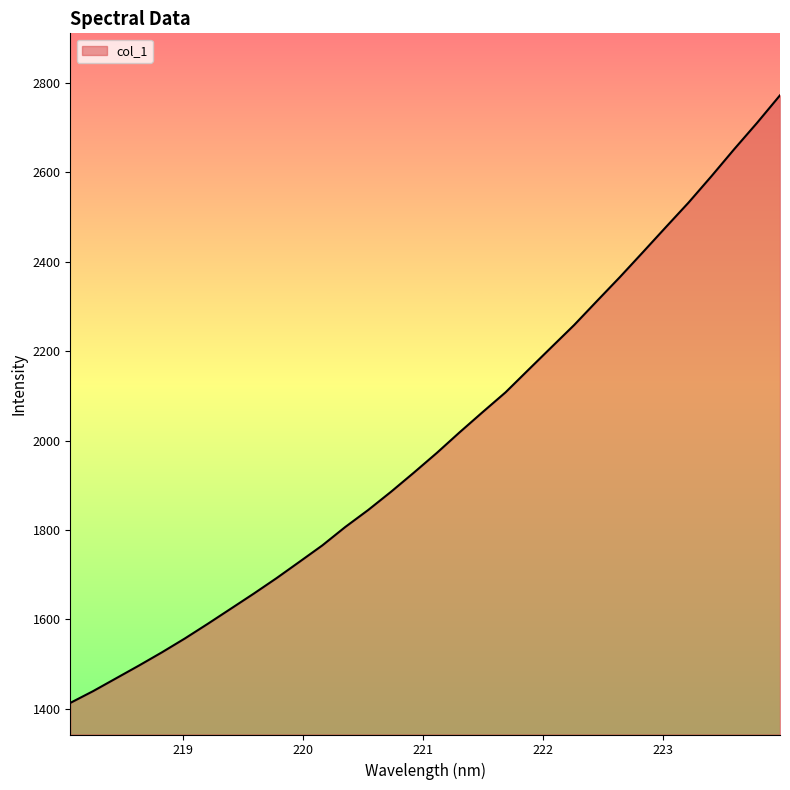

Does the chart have visible grid lines?

No